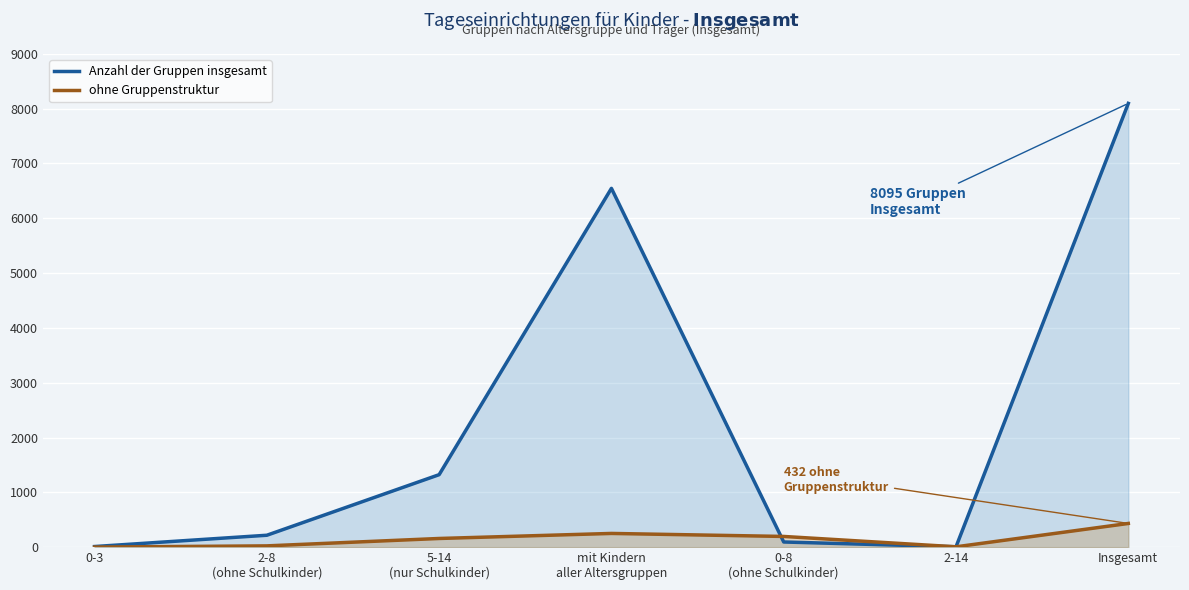

What is the difference between the maximum and minimum values in the ohne Gruppenstruktur series?

431